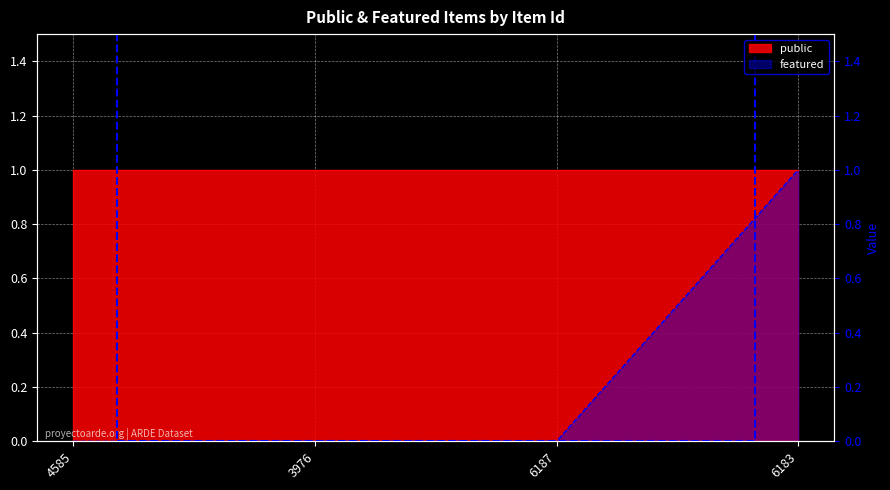

What is the value of the 4th point from the left?

1